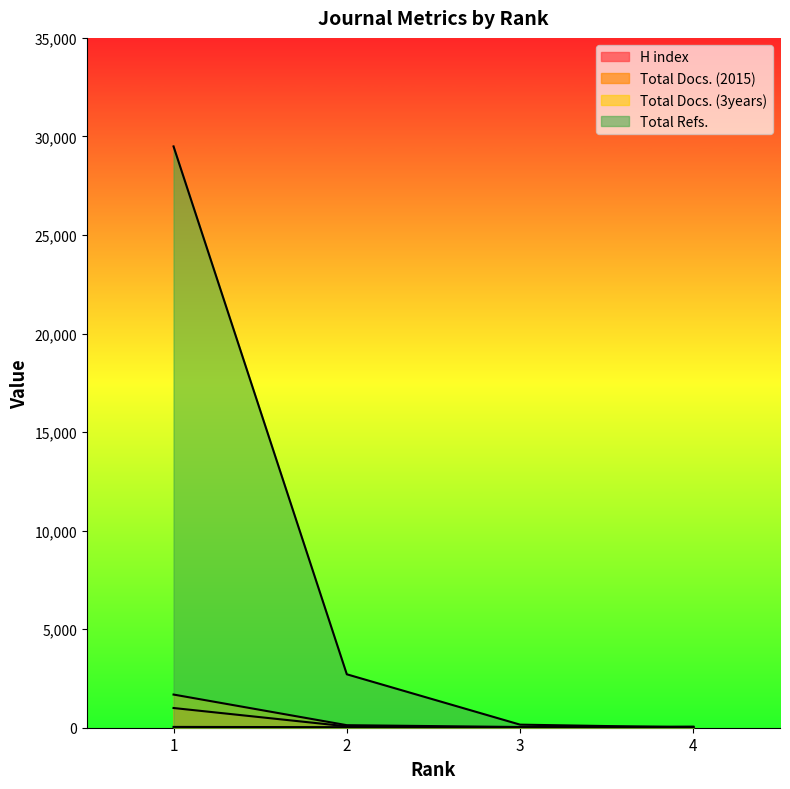

List the labels in order of Total Docs. (2015) value, largest first.

1, 2, 4, 3